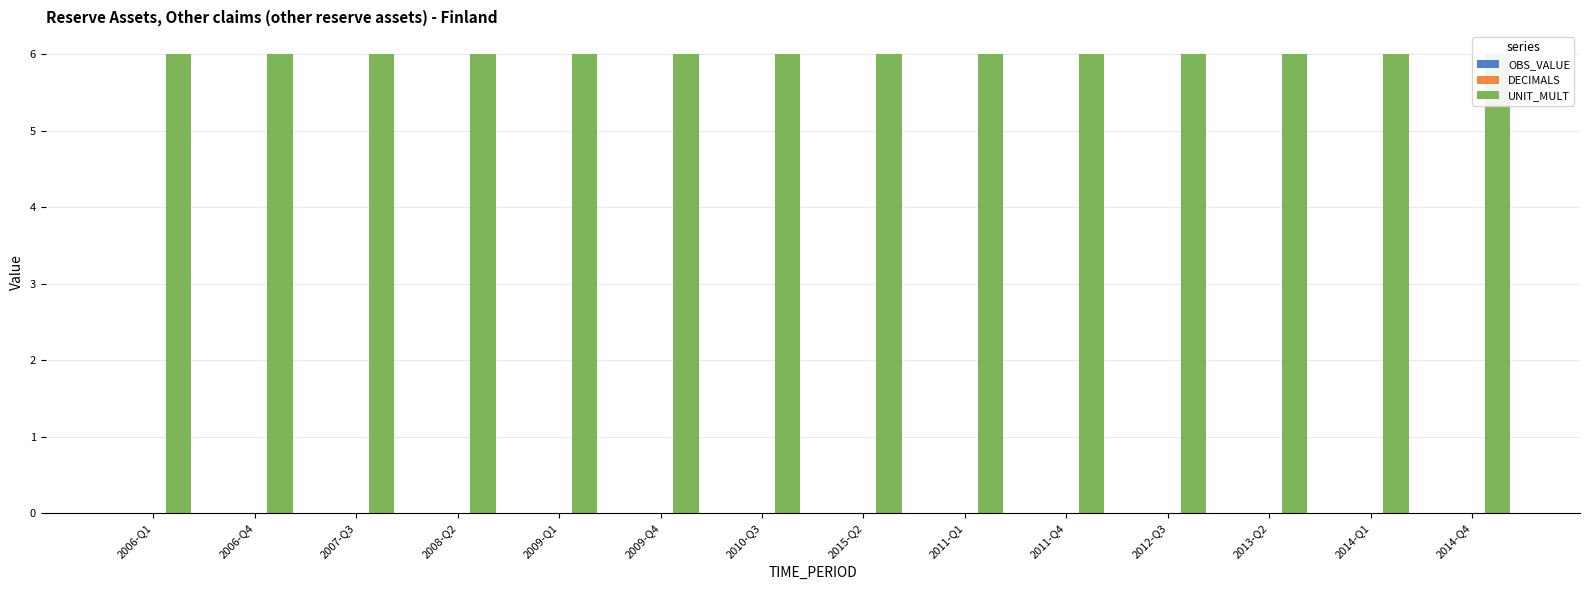

At which category is the sum across all series the highest?

2006-Q1